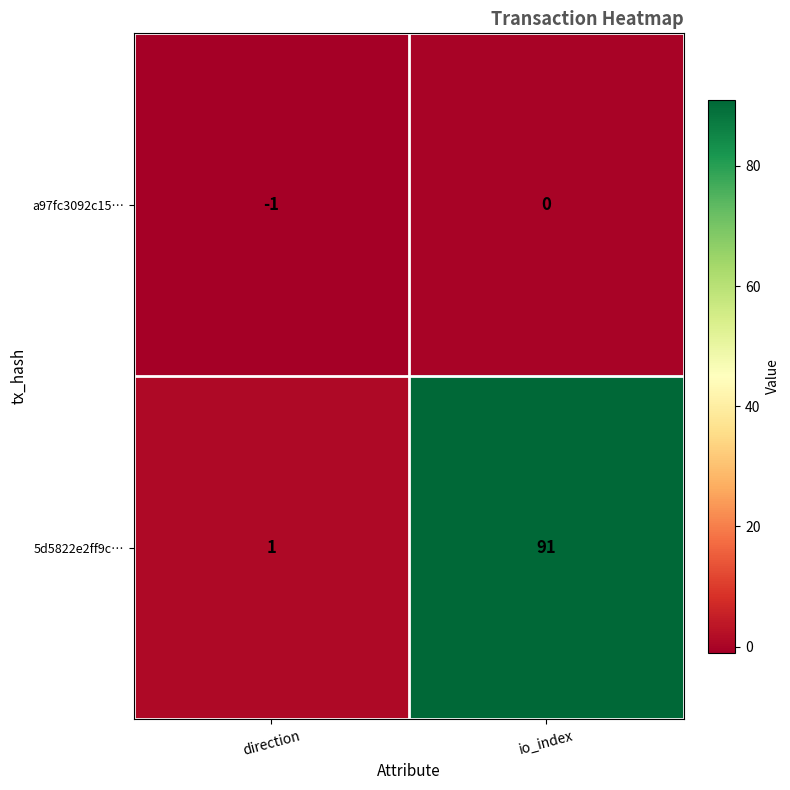

Which series has the largest total across all categories?

5d5822e2ff9c…